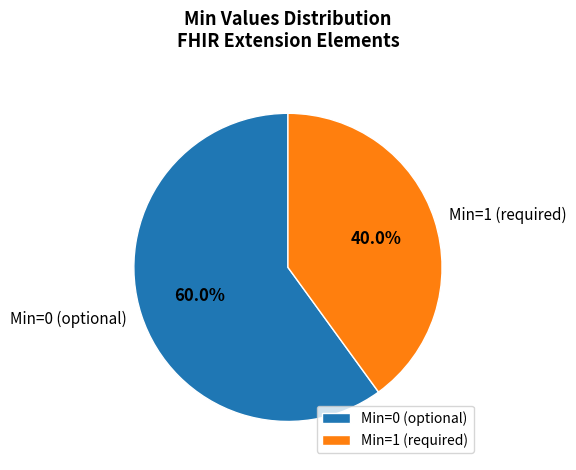

Which has a higher value, Min=0 (optional) or Min=1 (required)?

Min=0 (optional)